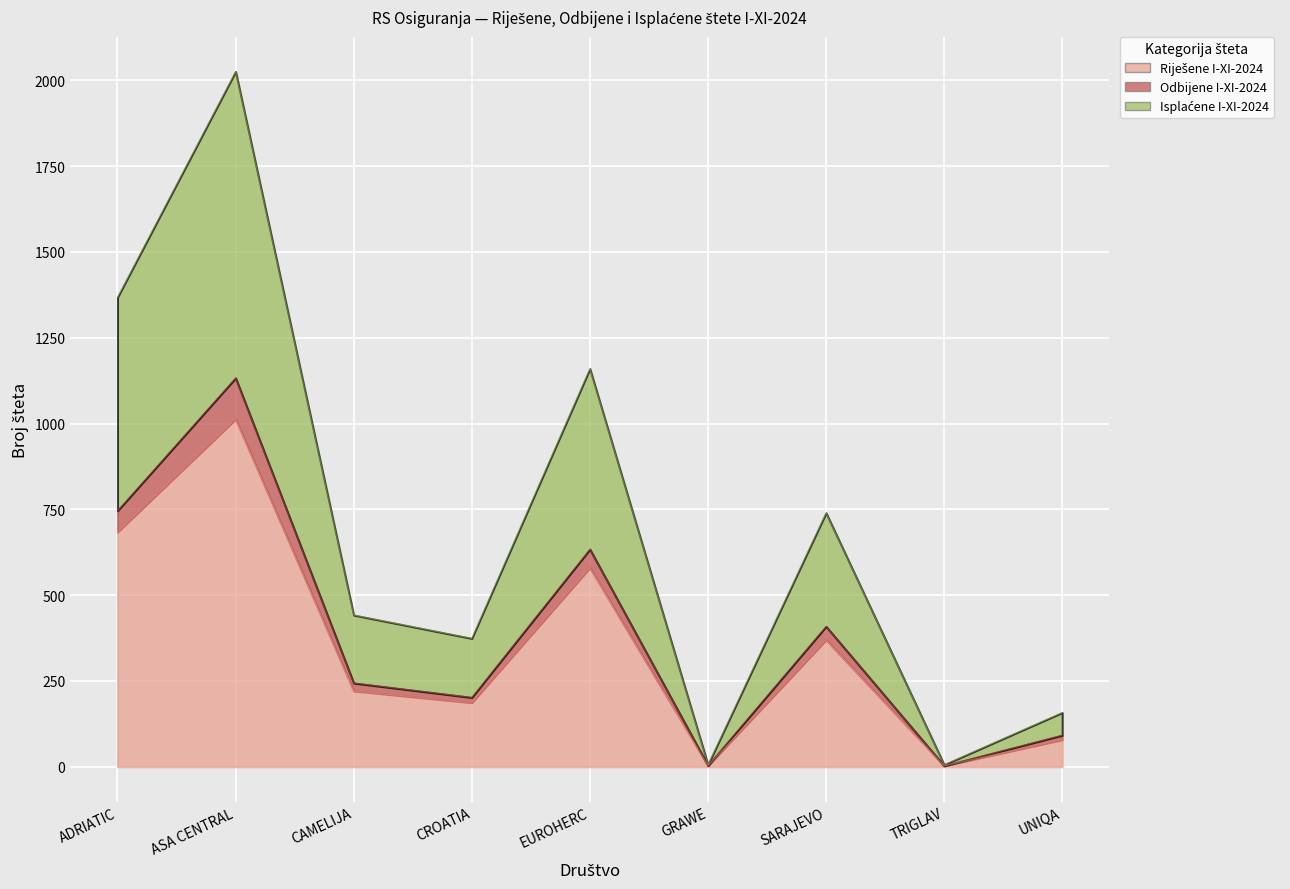

Which category has the lowest value in the Isplaćene I-XI-2024 series?

GRAWE